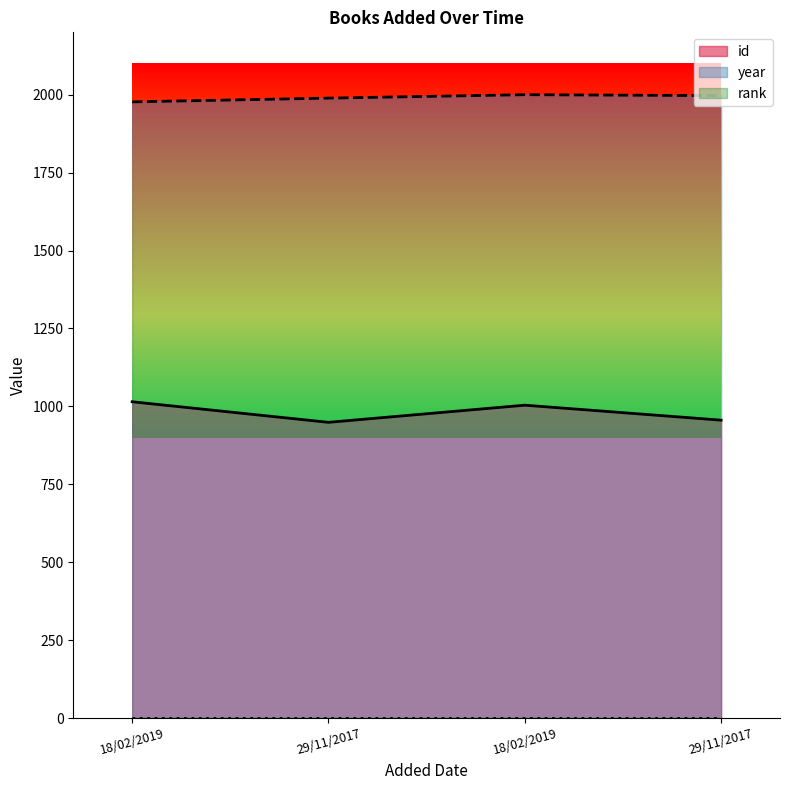

At which category is the sum across all series the highest?

18/02/2019